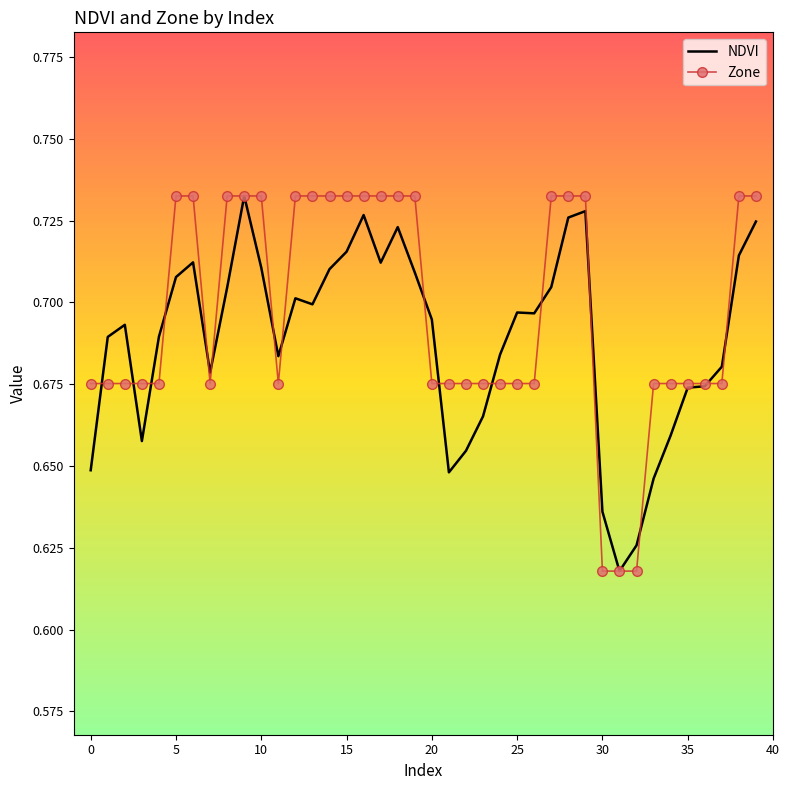

At how many categories does at least one series exceed 0?

40